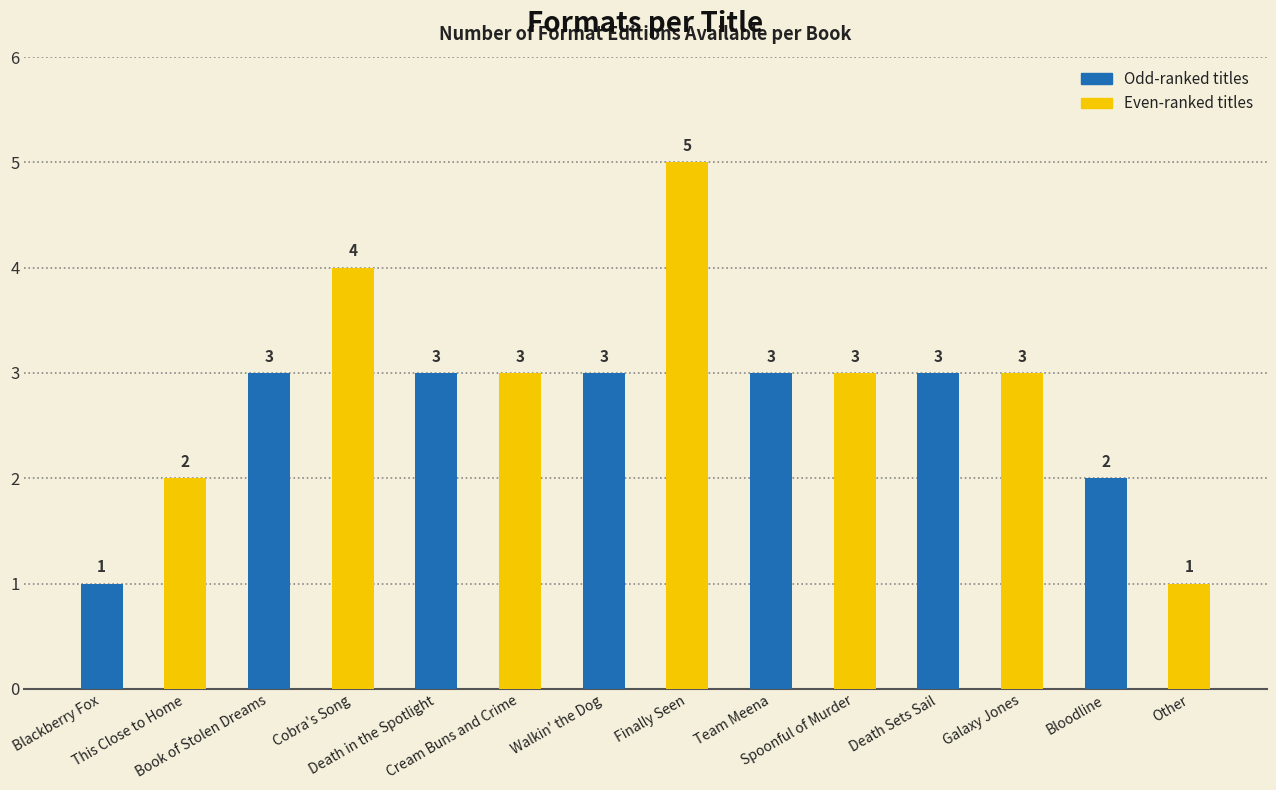

The chart shows a value of 2 at This Close to Home. True or false?

True